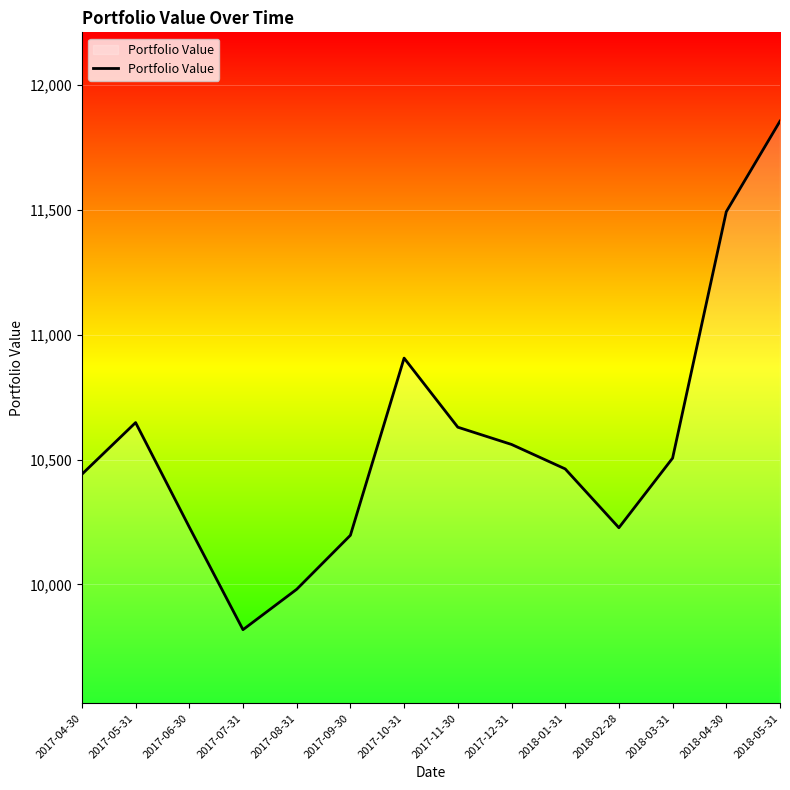

The chart shows a value of 17204.2 at 2017-11-30. True or false?

False